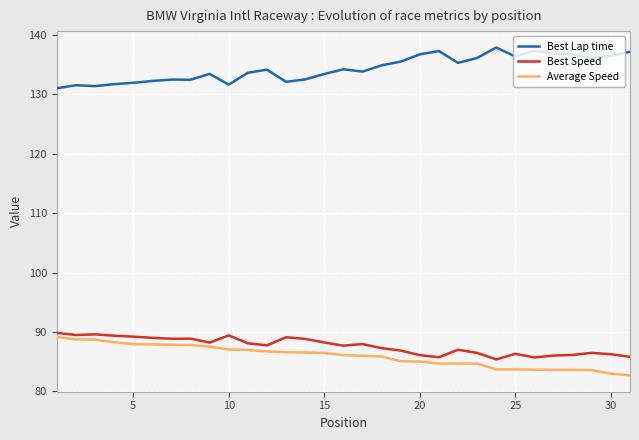

True or false: Best Lap time and Best Speed cross at least once.

False